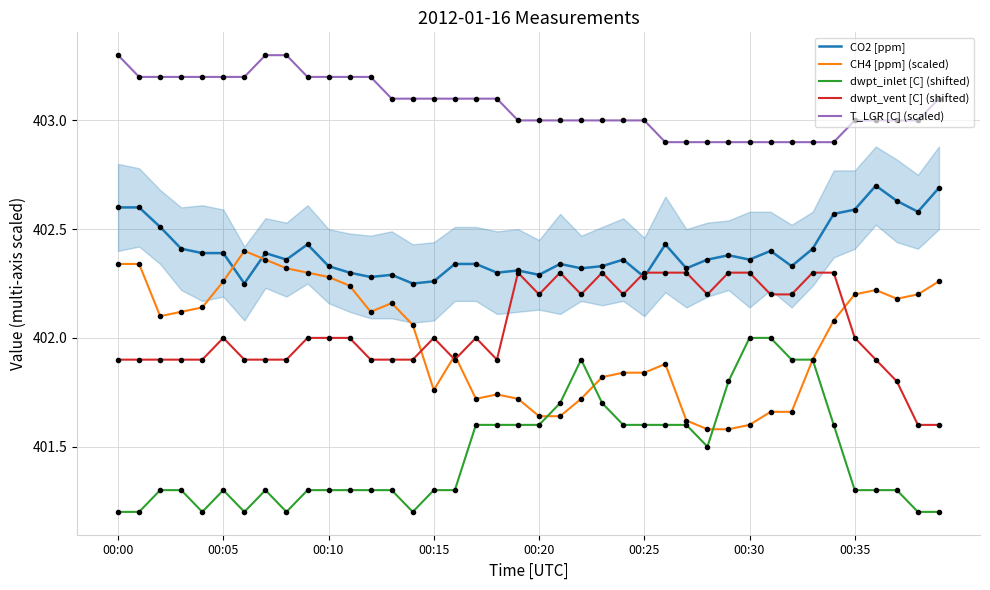

How many times do dwpt_inlet [C] (shifted) and CH4 [ppm] (scaled) cross each other?

4